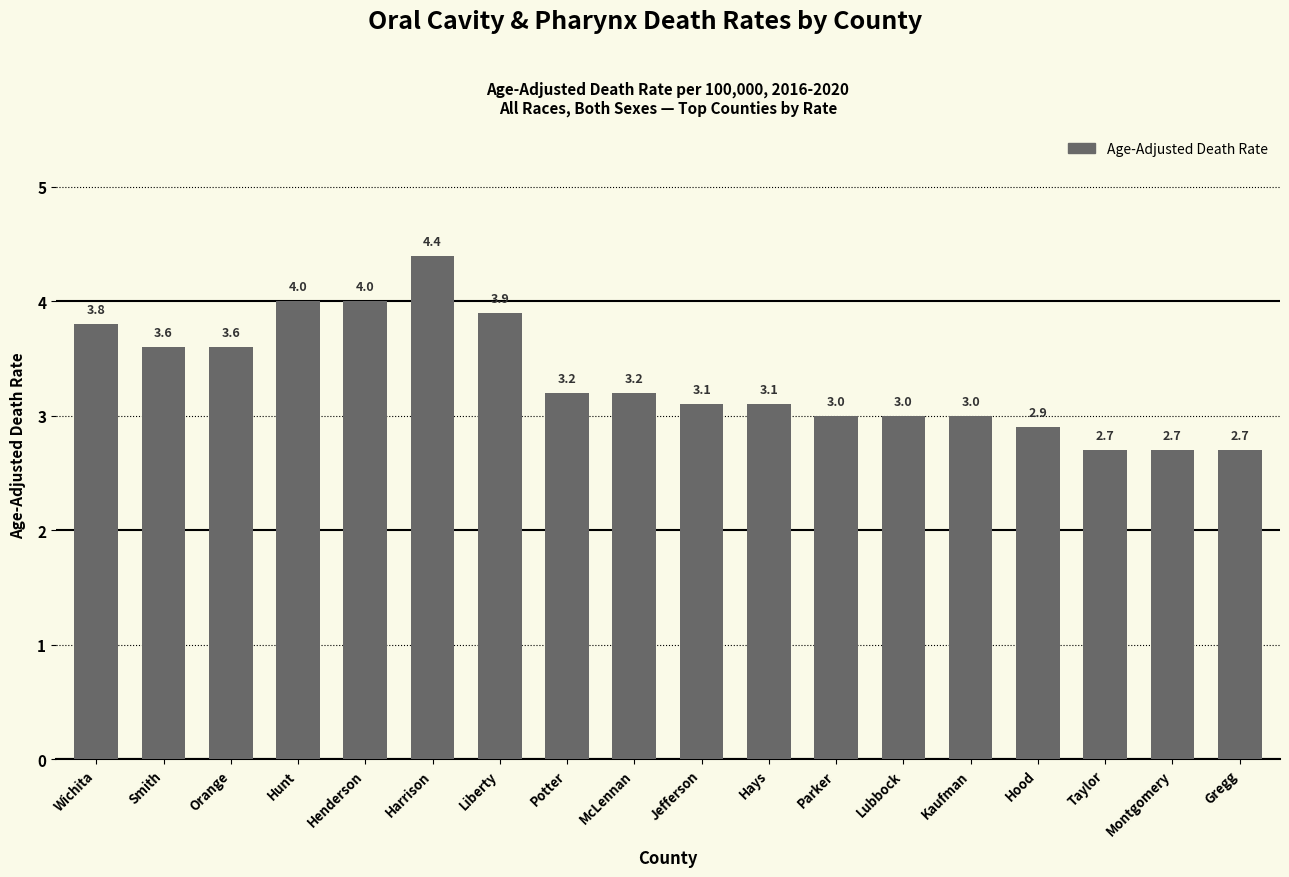

Reading right to left, list all the values displayed in this chart.

2.7	2.7	2.7	2.9	3.0	3.0	3.0	3.1	3.1	3.2	3.2	3.9	4.4	4.0	4.0	3.6	3.6	3.8